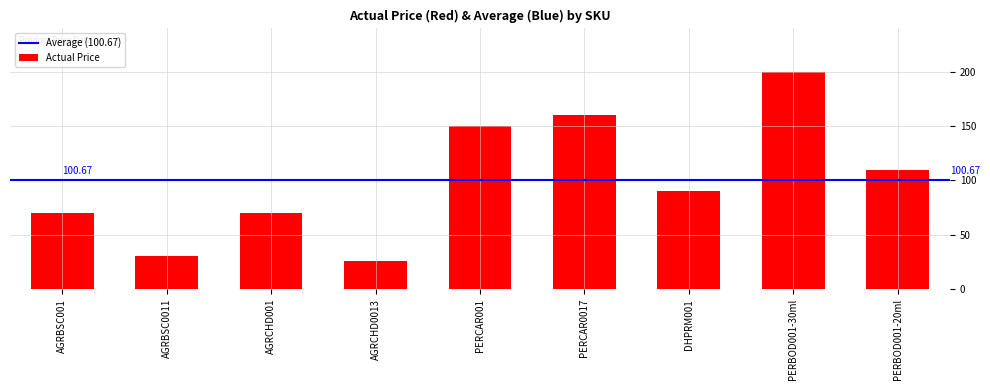

Which has a higher value, AGRCHD0013 or AGRCHD001?

AGRCHD001